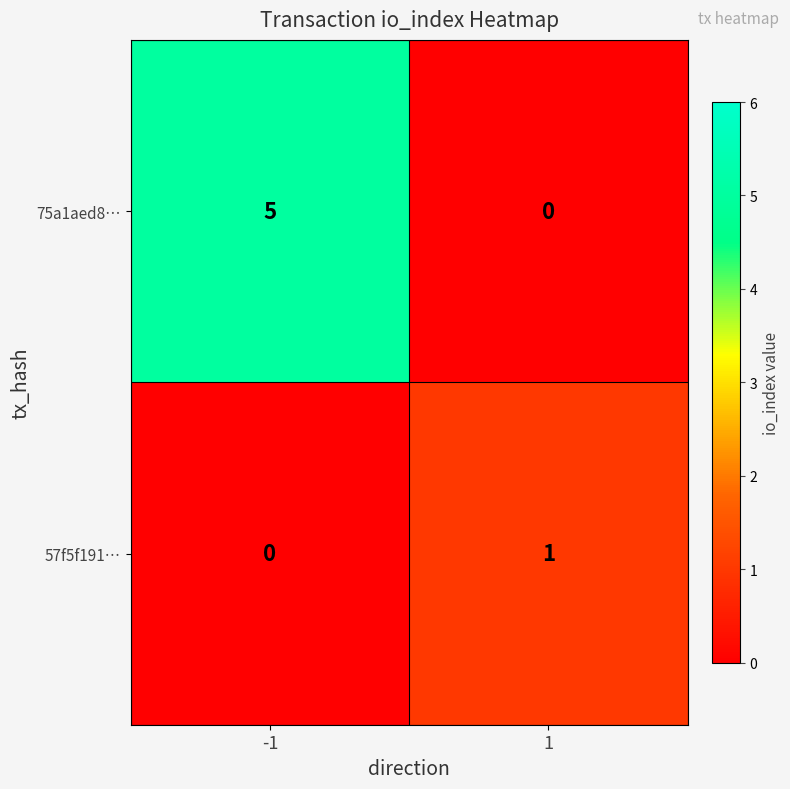

True or false: 57f5f191… has a value of 0 at -1.

False